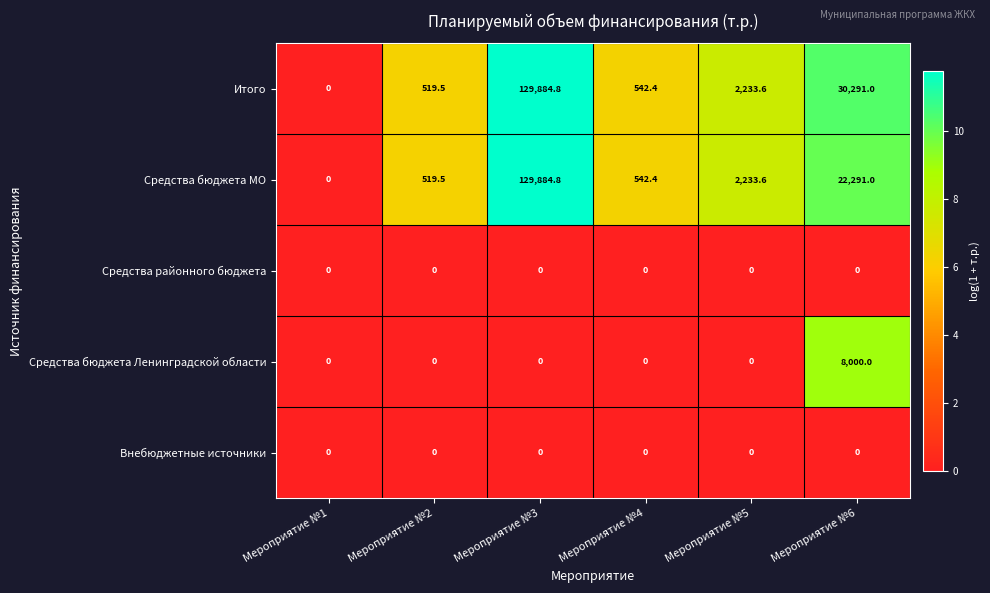

What is the total value across all series at Мероприятие №2?

1039.0